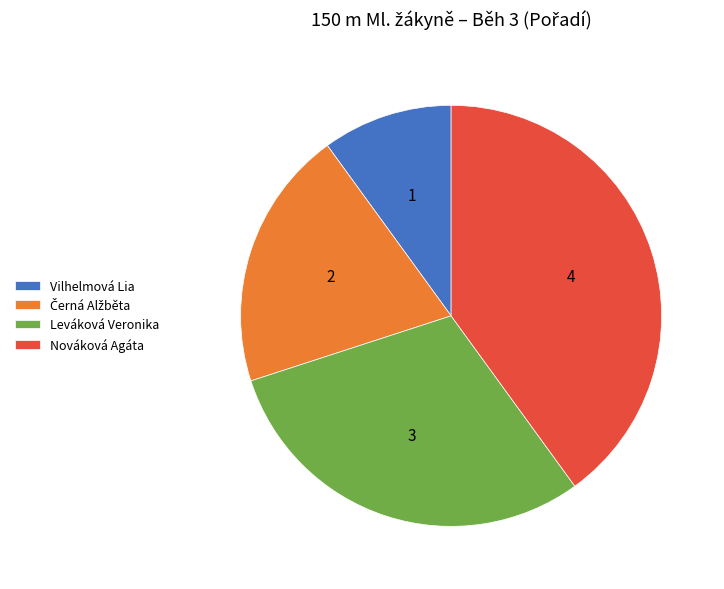

Which slice is the smallest?

Vilhelmová Lia